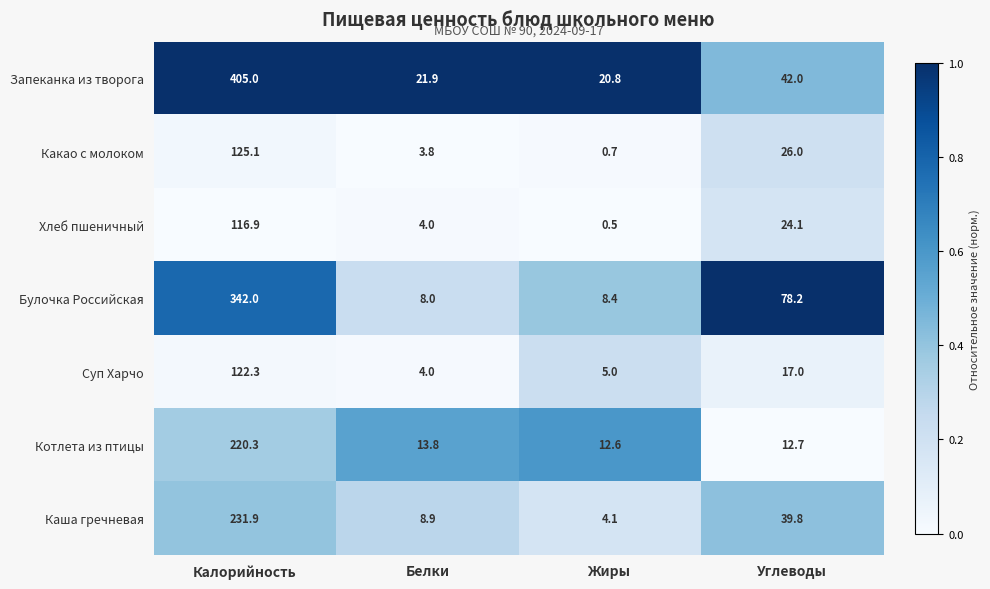

The value of Какао с молоком at Углеводы is 12.5. True or false?

False